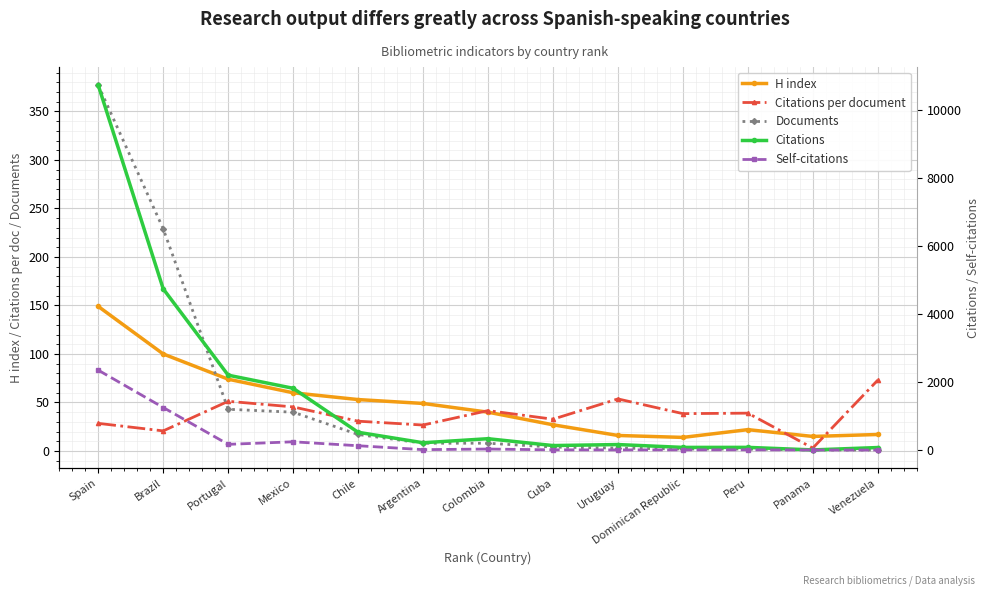

The H index series shows 12.2 at Mexico. True or false?

False